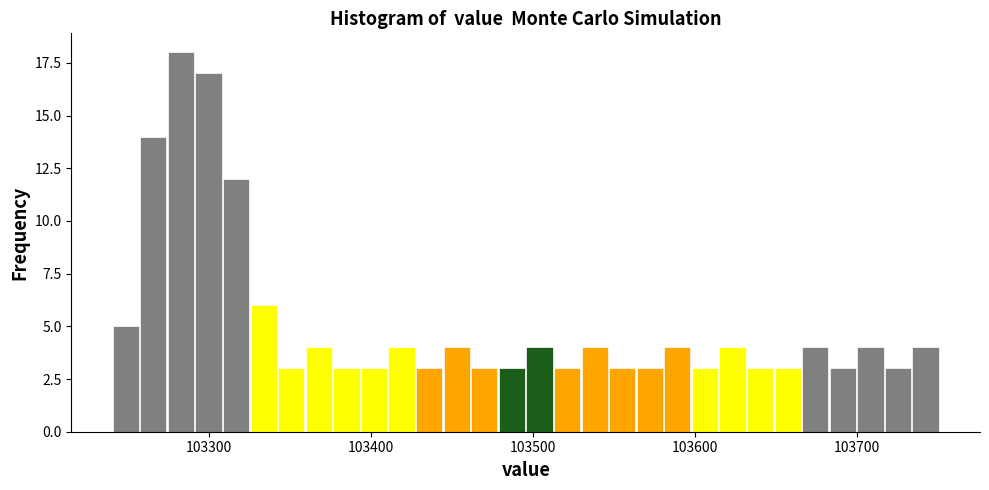

Read against the x-axis, roughly where is the centre of the tallest bar?

103280